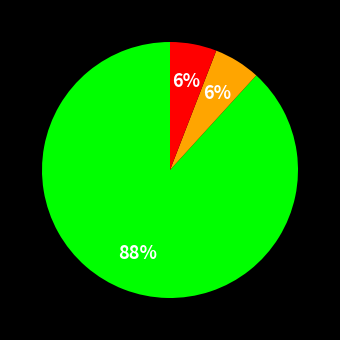

Is there a majority slice in this chart?

Yes